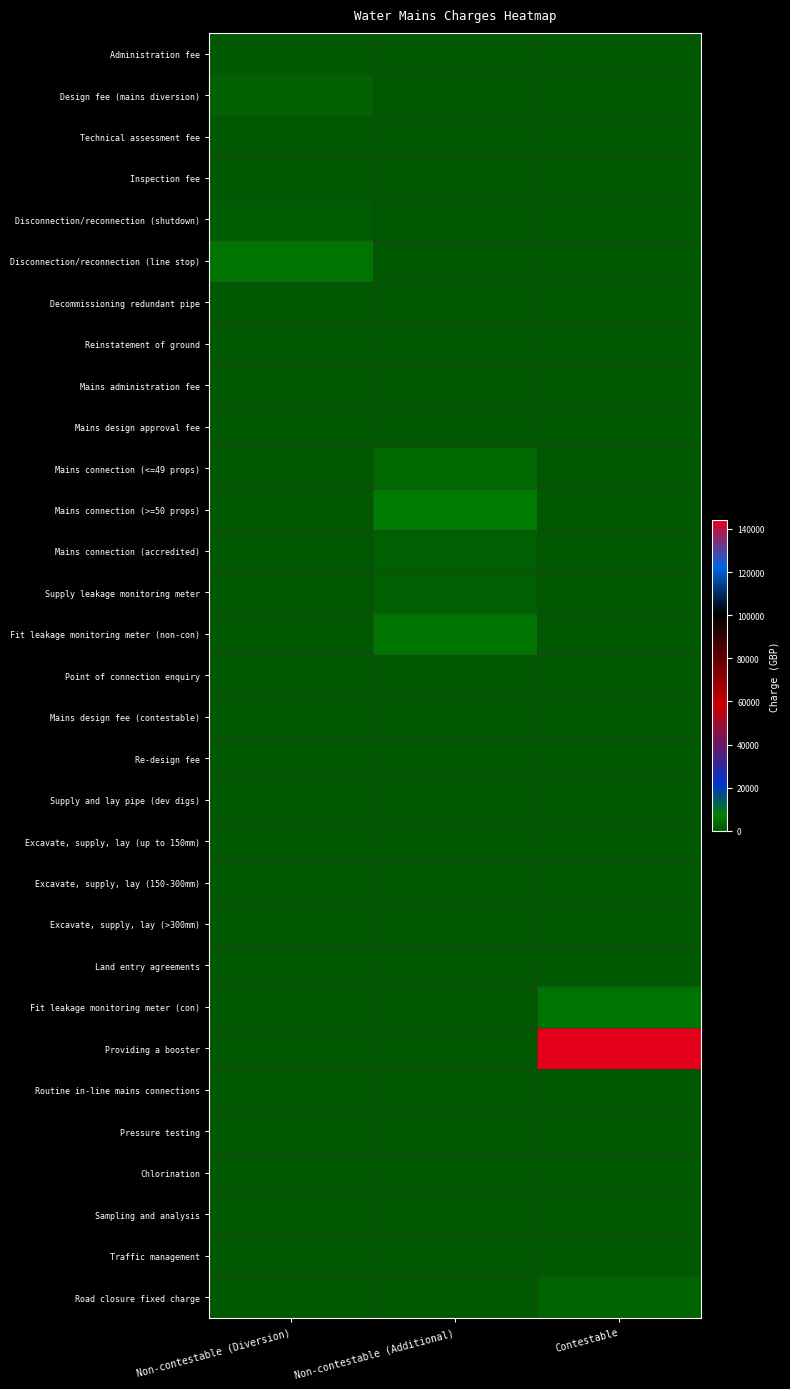

What is the total value across all series at Contestable?

154699